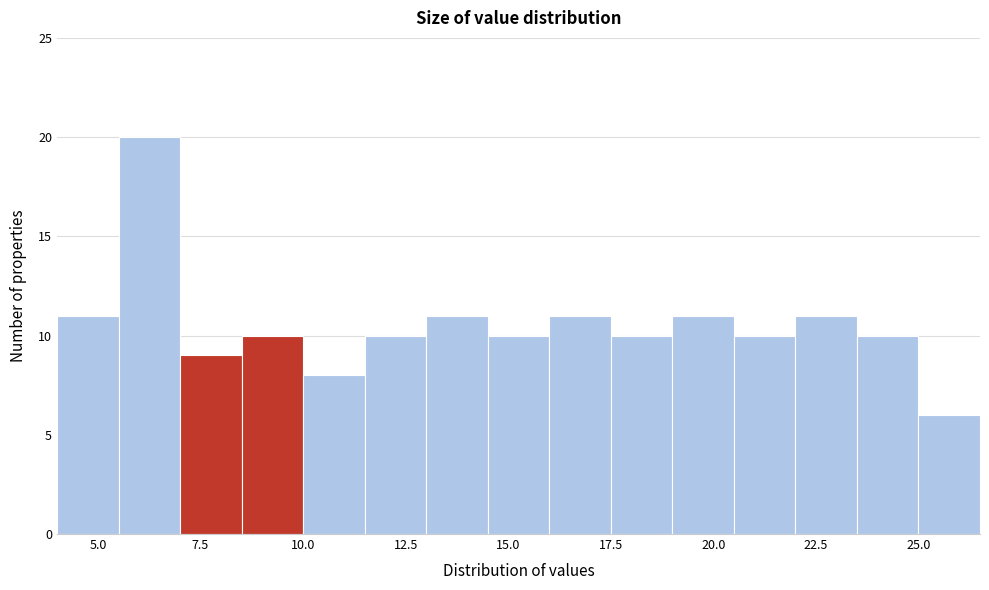

Around what value on the x-axis is the tallest bar? Give the approximate position of its centre, as read against the axis.

6.5